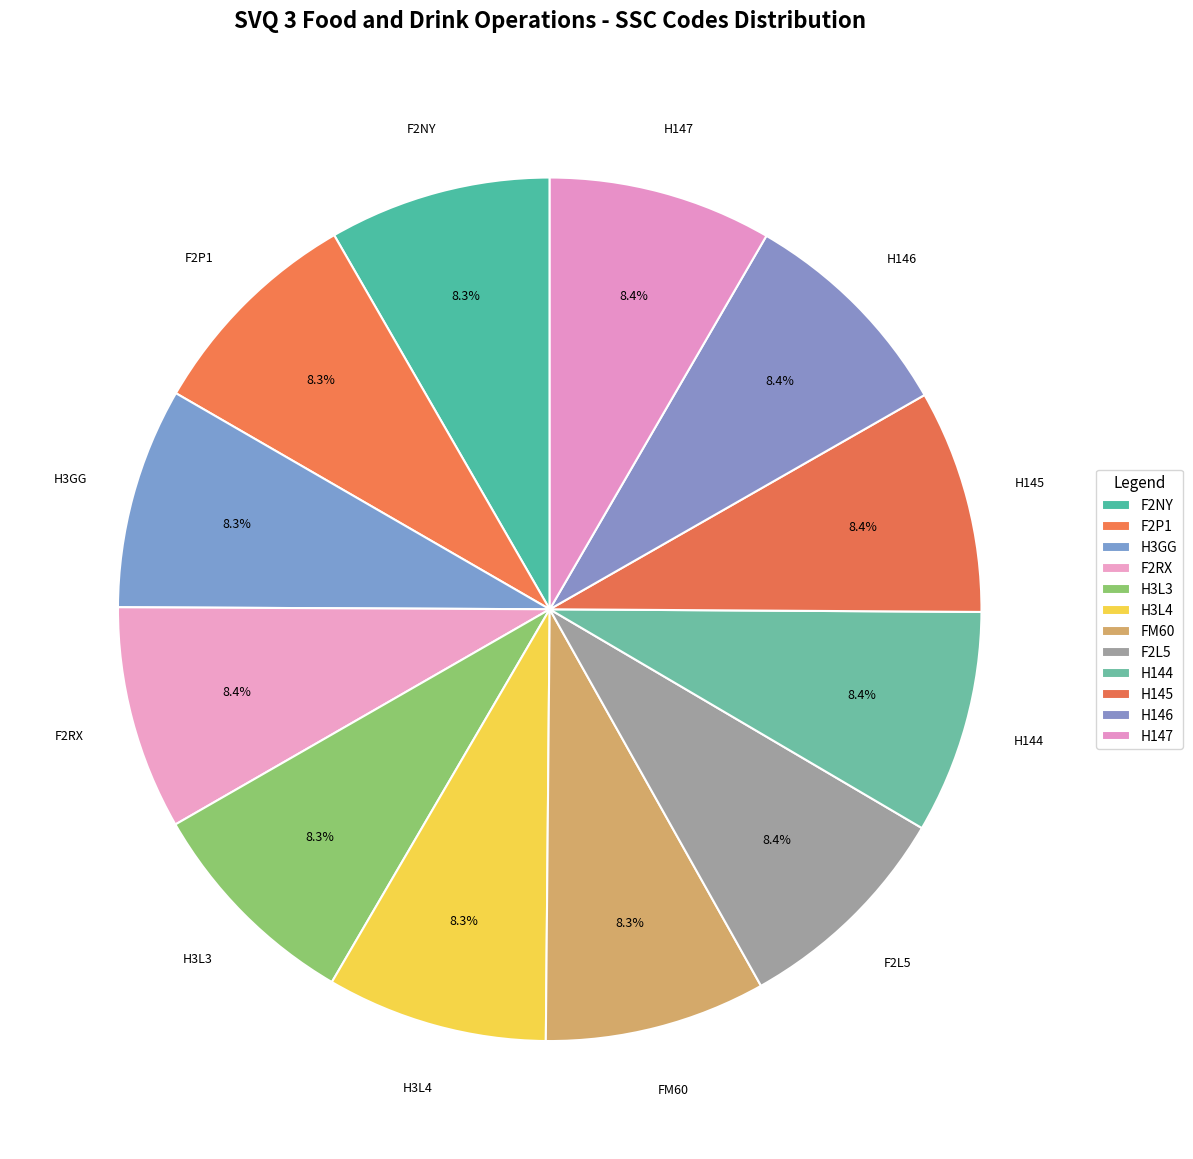

How many slices are in this pie chart?

12